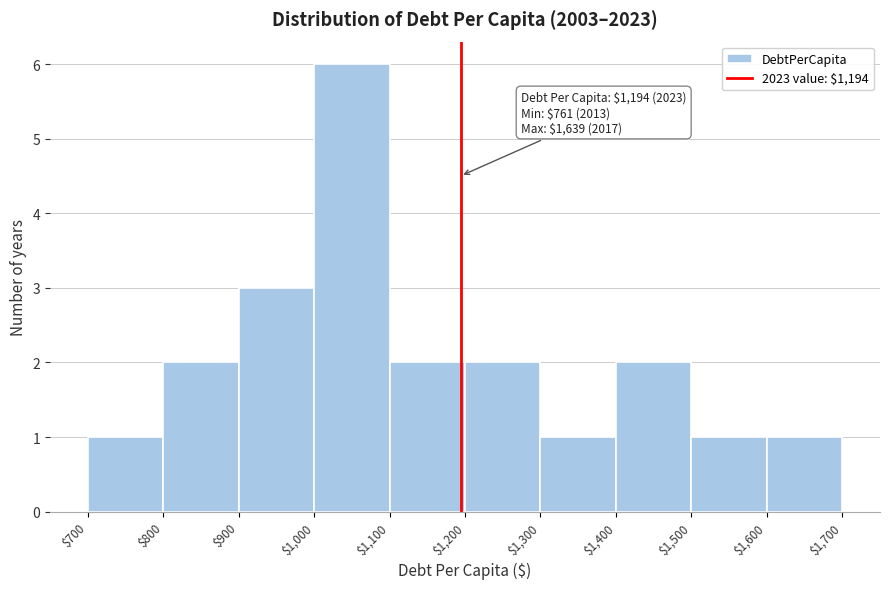

Which range on the x-axis has the tallest bar?

$1,000 to $1,100